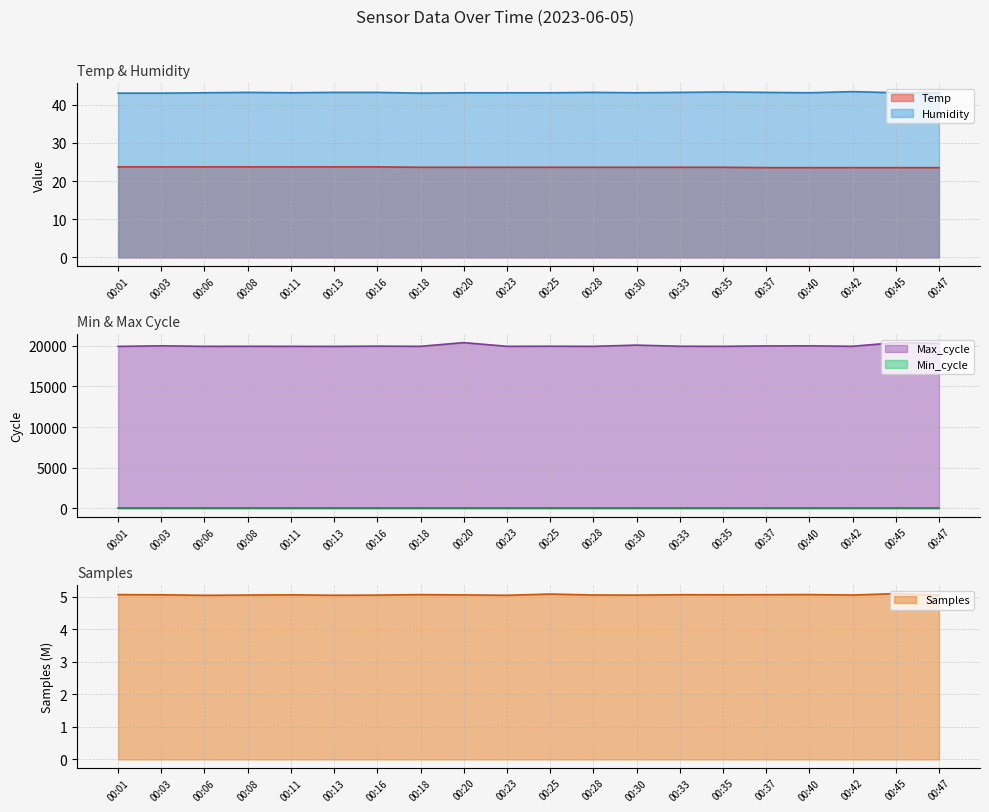

The value of Humidity at 00:35 is 43.3. True or false?

True